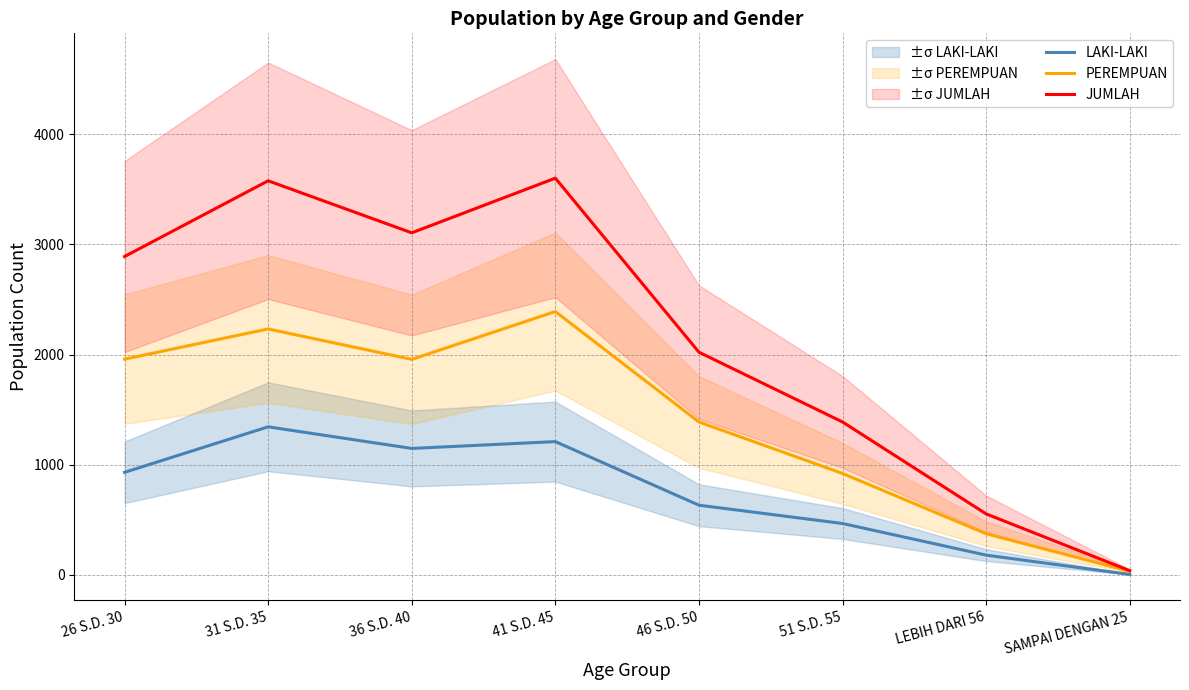

Read the LAKI-LAKI value at 31 S.D. 35.

1344